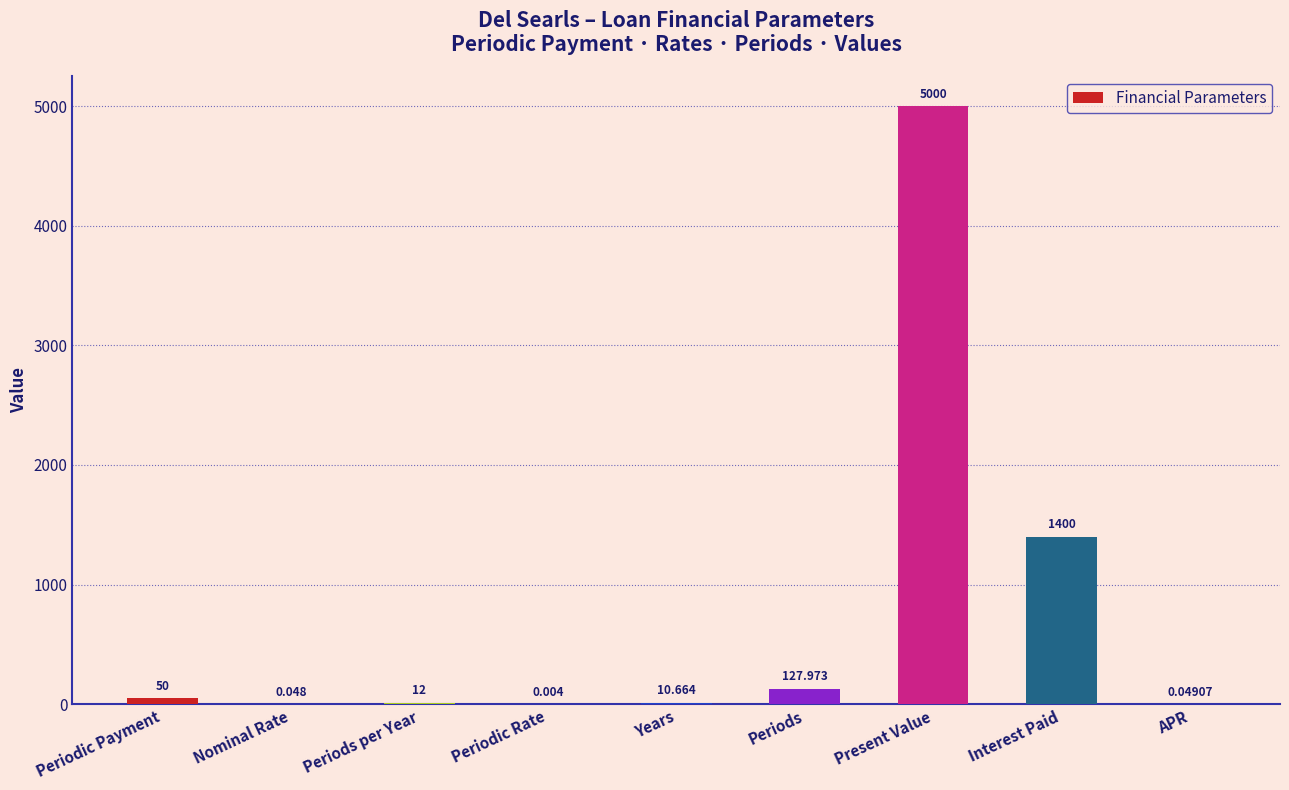

Which label corresponds to the largest value in the chart?

Present Value